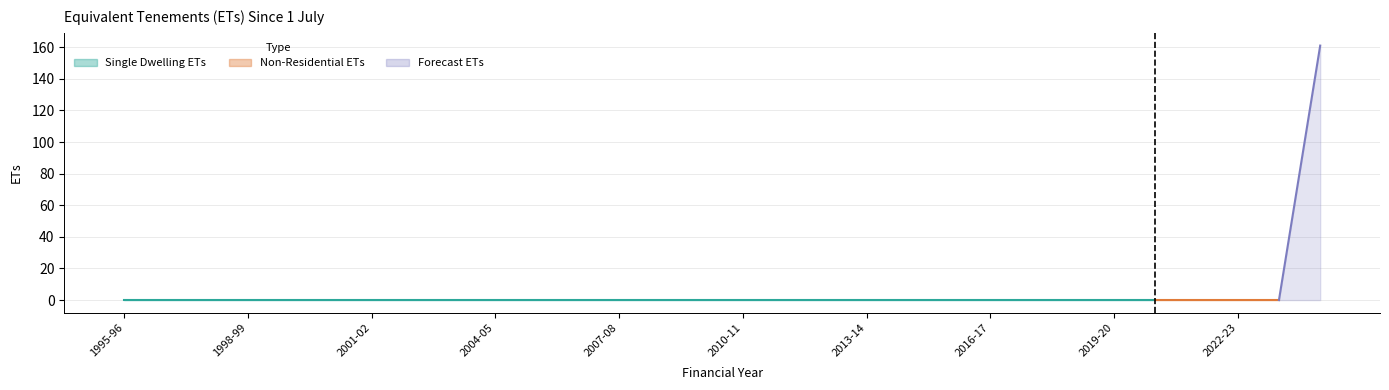

What is the label of the 21st point from the right?

2004-05